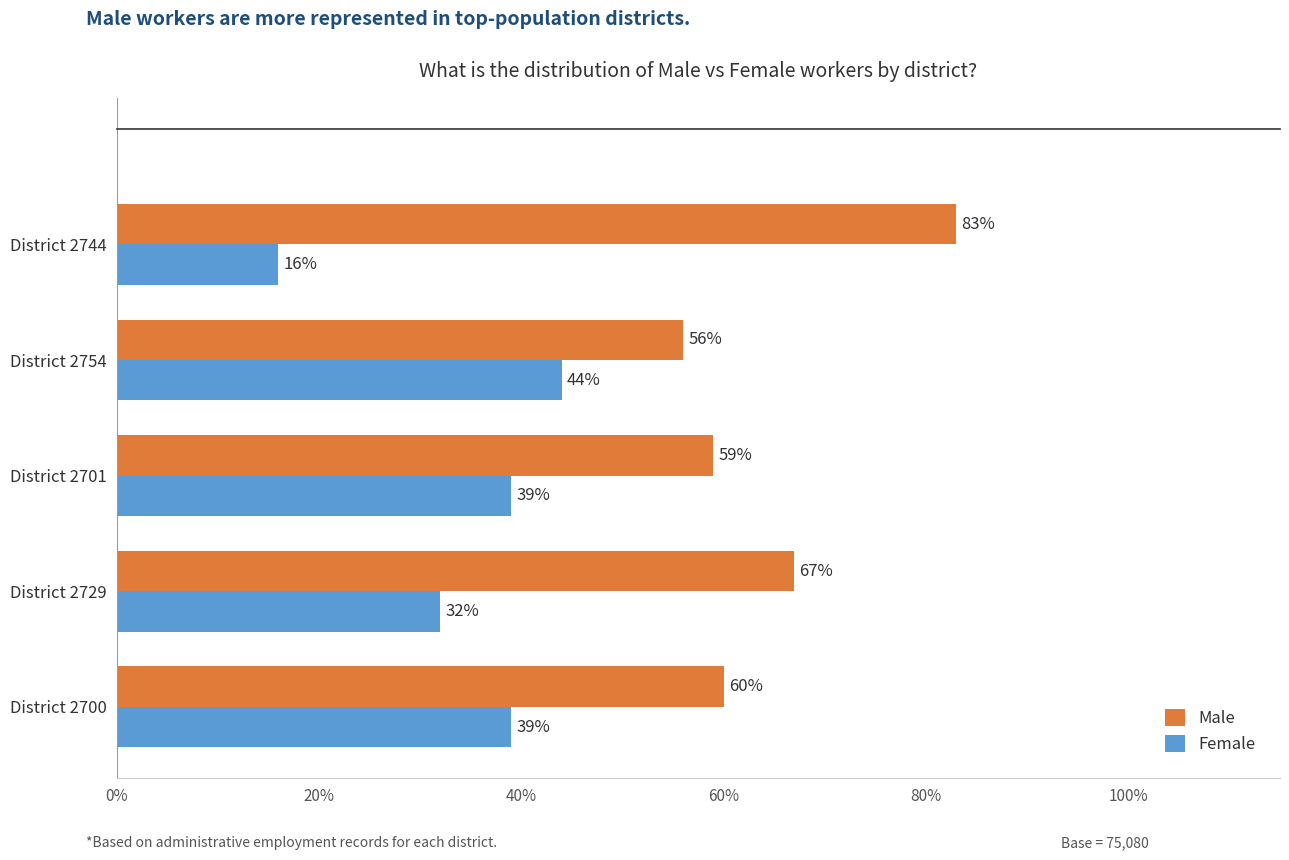

At how many categories does at least one series exceed 27?

5